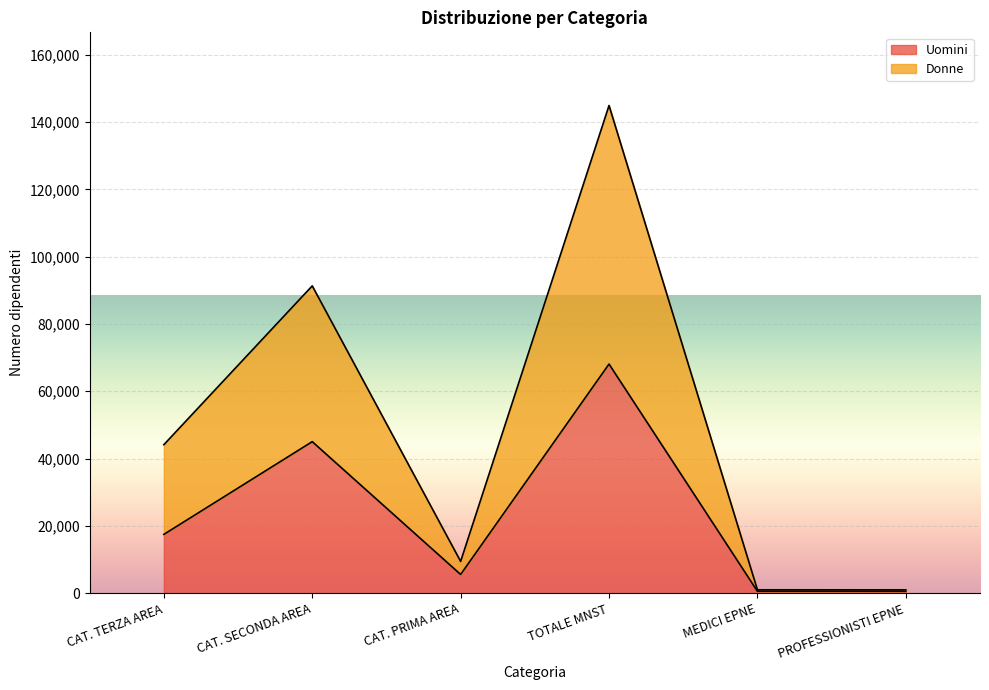

What is the value of the Seconda Area point at the 2nd from the left?

91316